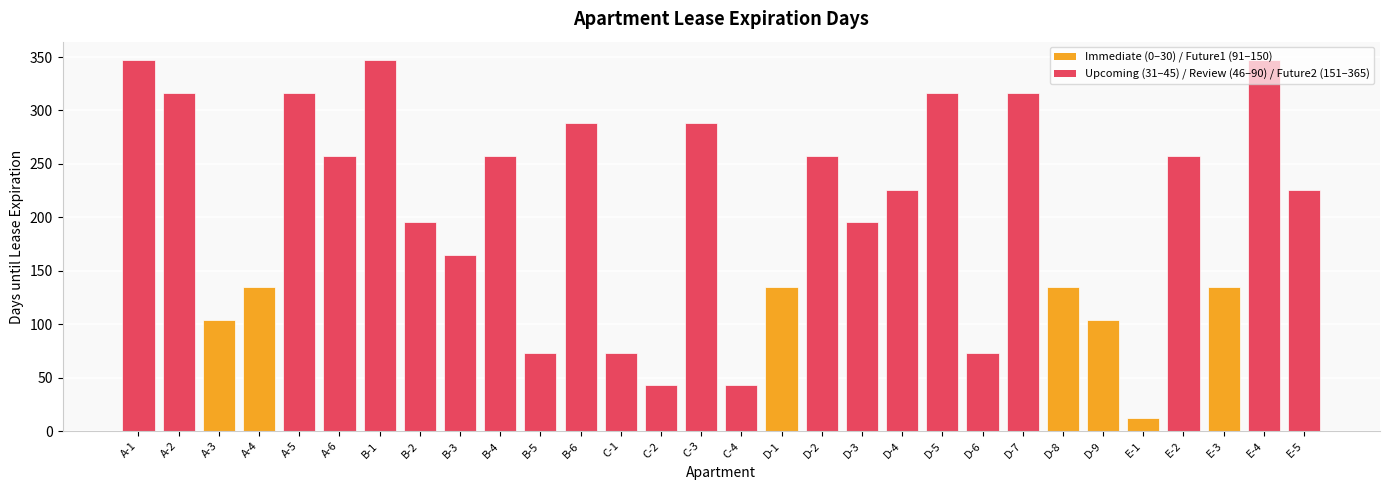

At which category does the chart reach its minimum across all series?

E-1